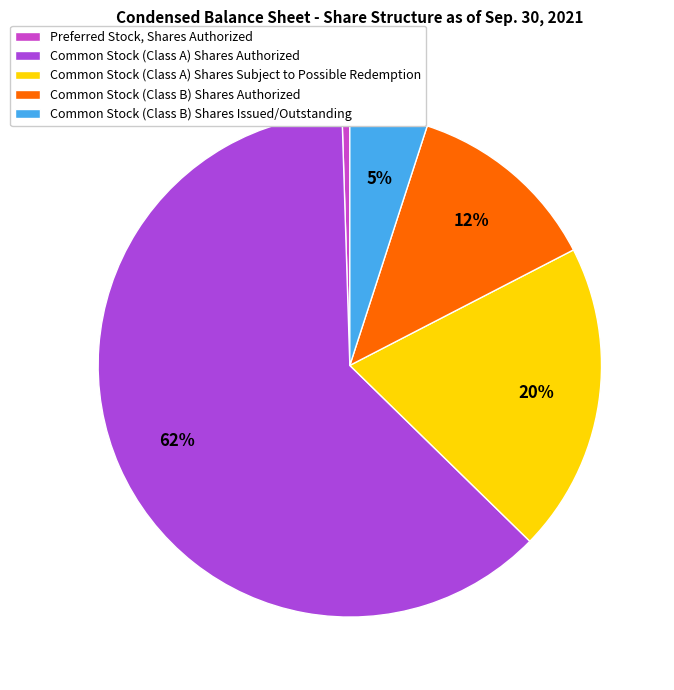

How many slices are in this pie chart?

5